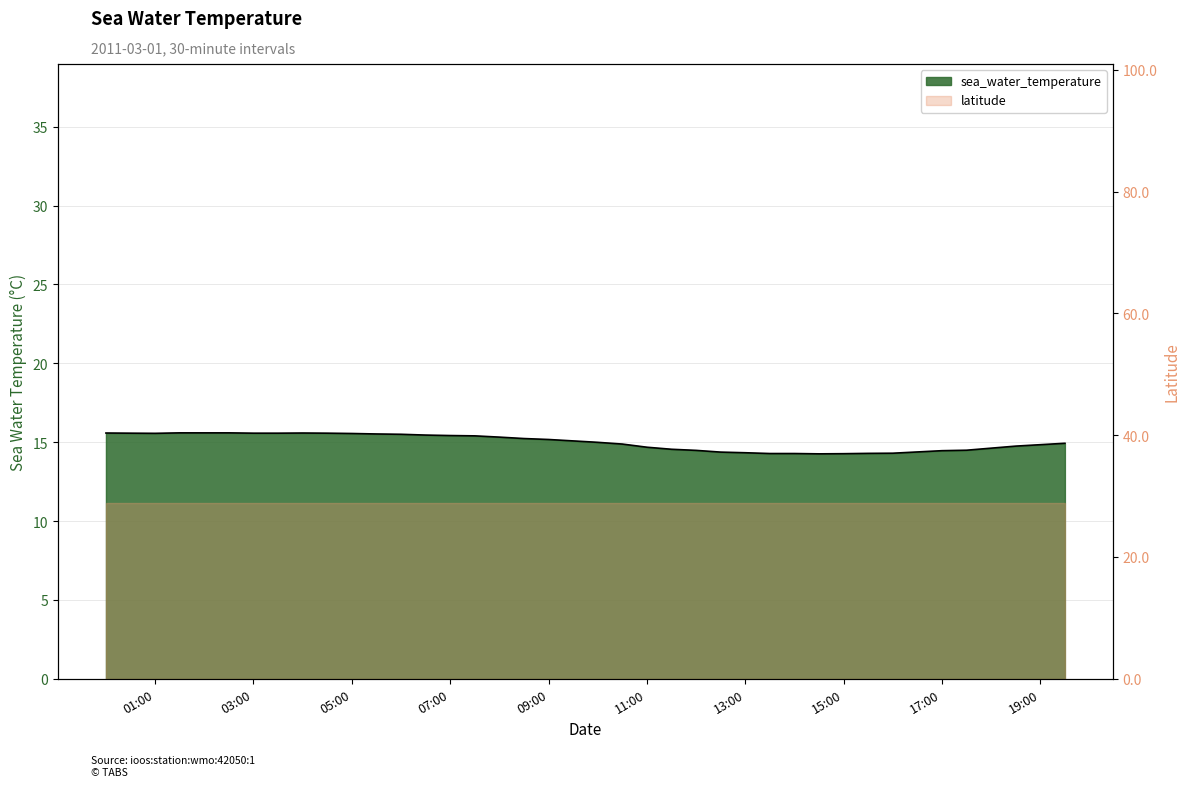

What is the average value?

15.0